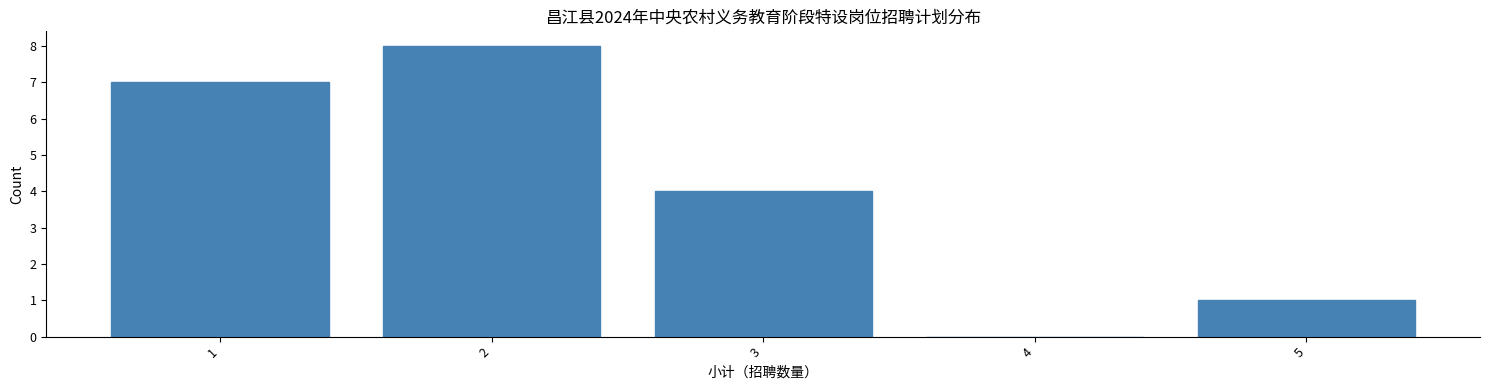

Reading left to right, list all the values displayed in this chart.

1=7	2=8	3=4	4=0	5=1